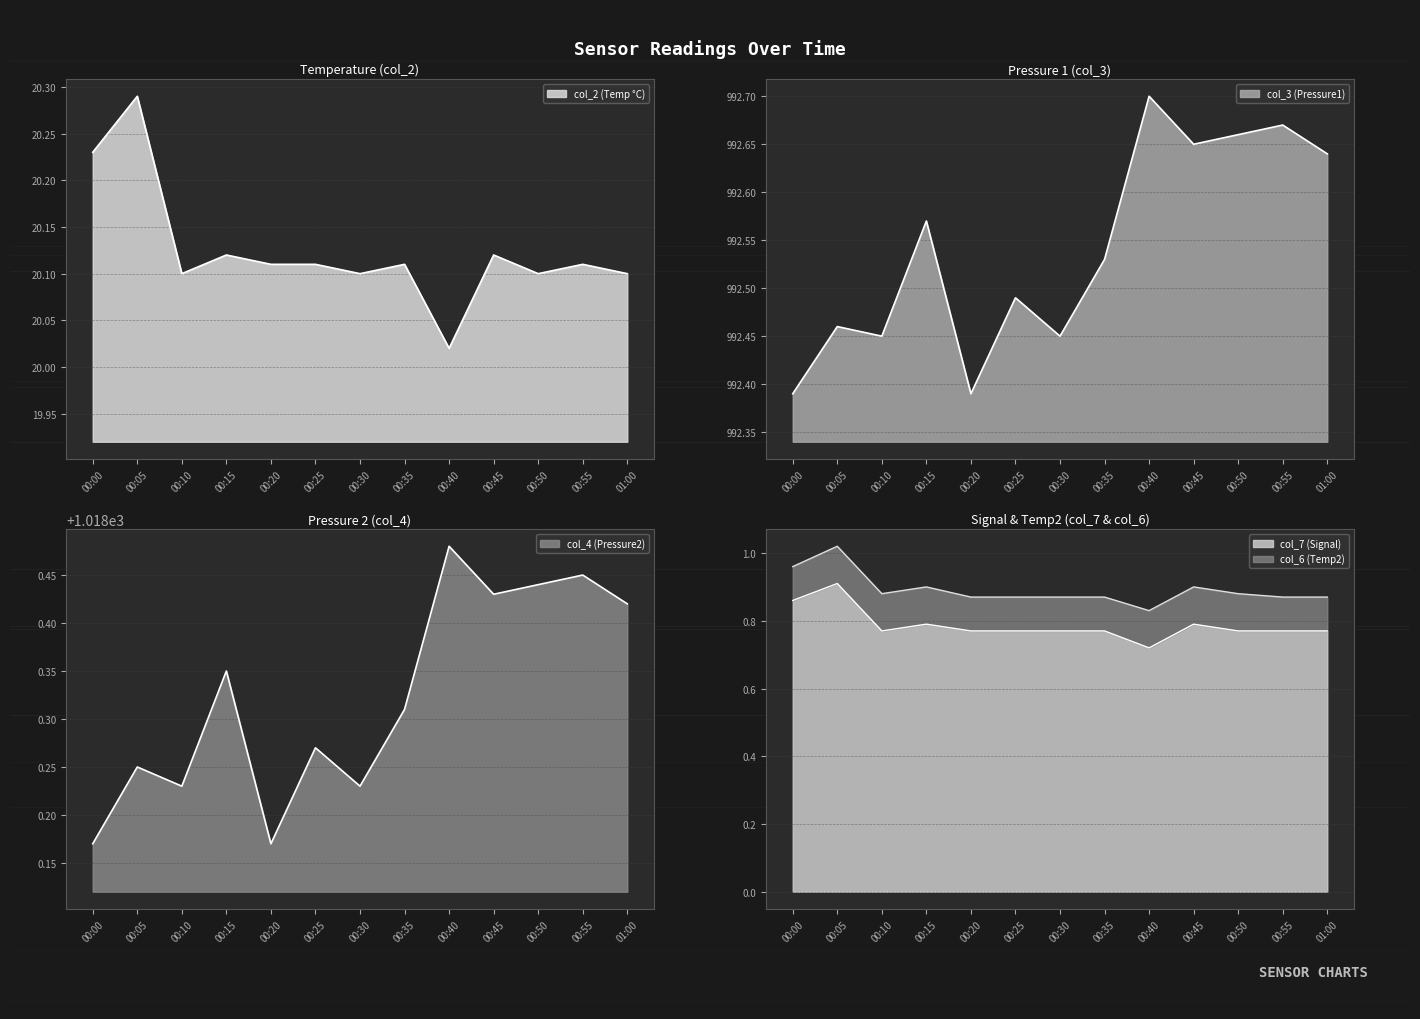

Where is the first local minimum for col_7?

00:10